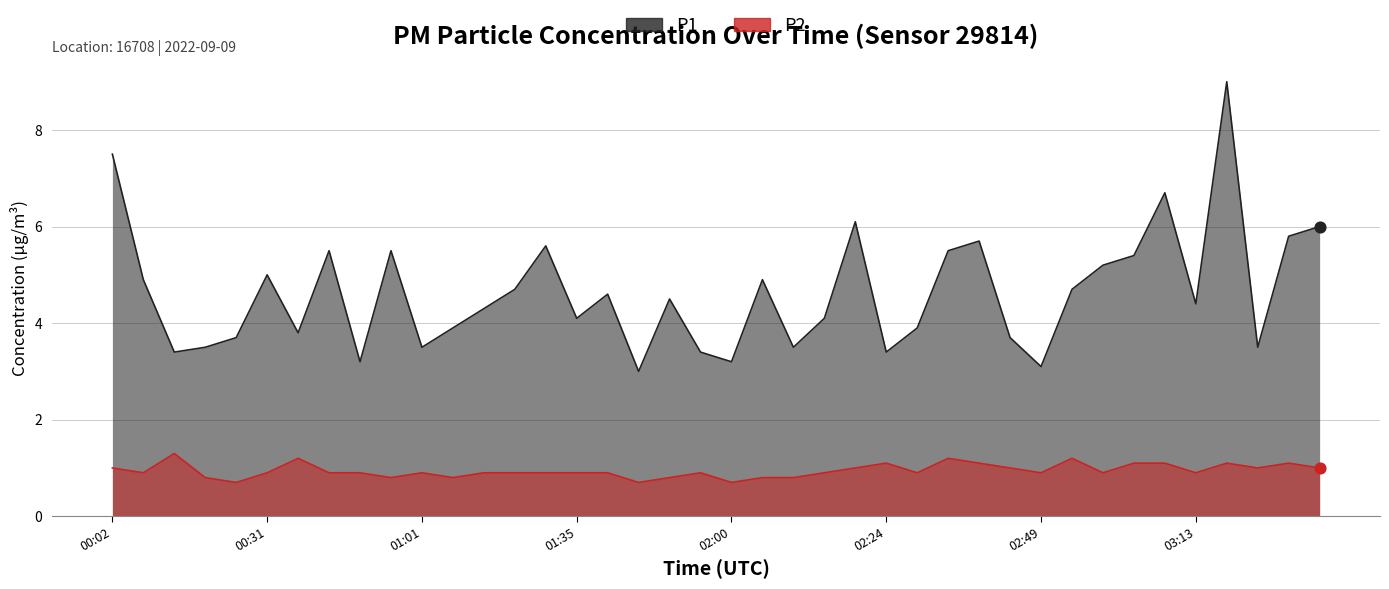

What is the total value across all series at 03:04?

6.5